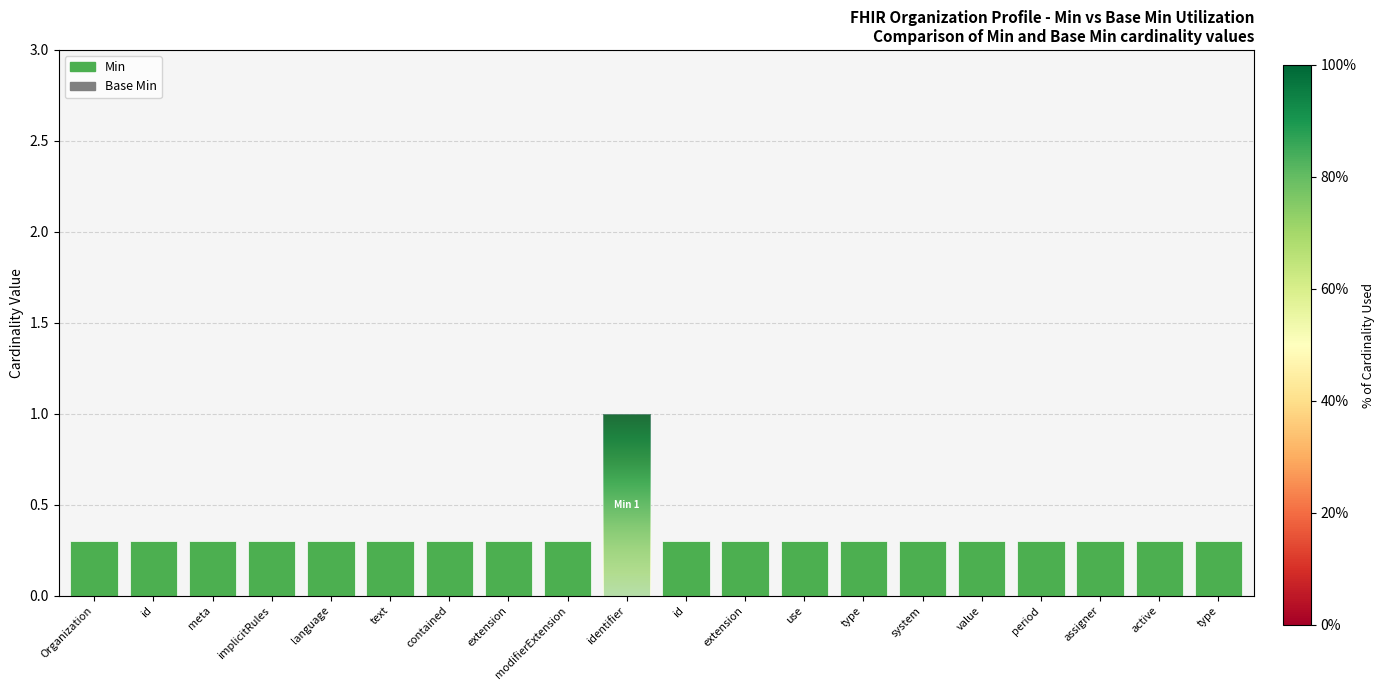

Are the bars horizontal?

No